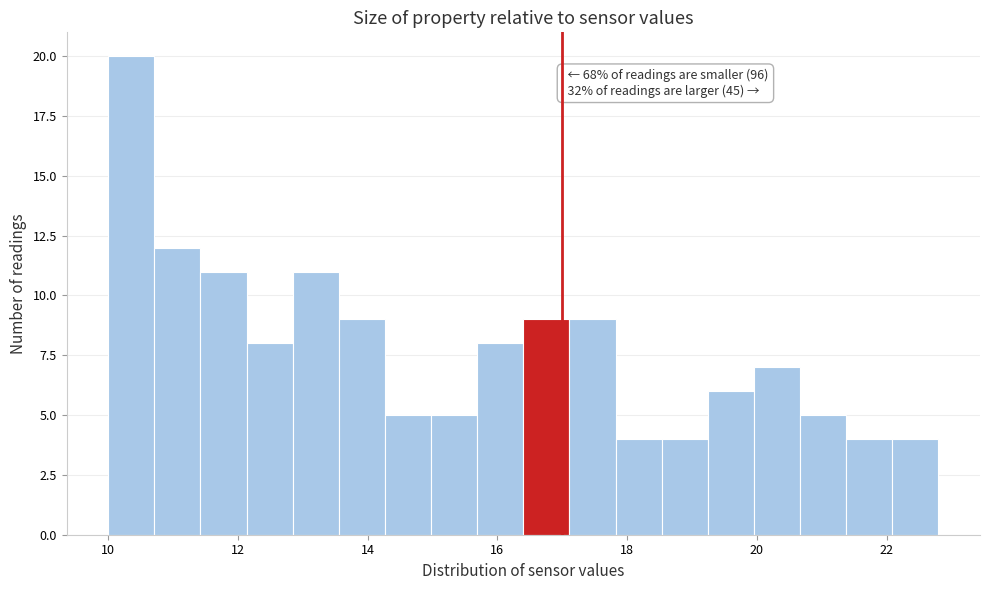

Around what value on the x-axis is the tallest bar? Give the approximate position of its centre, as read against the axis.

10.4